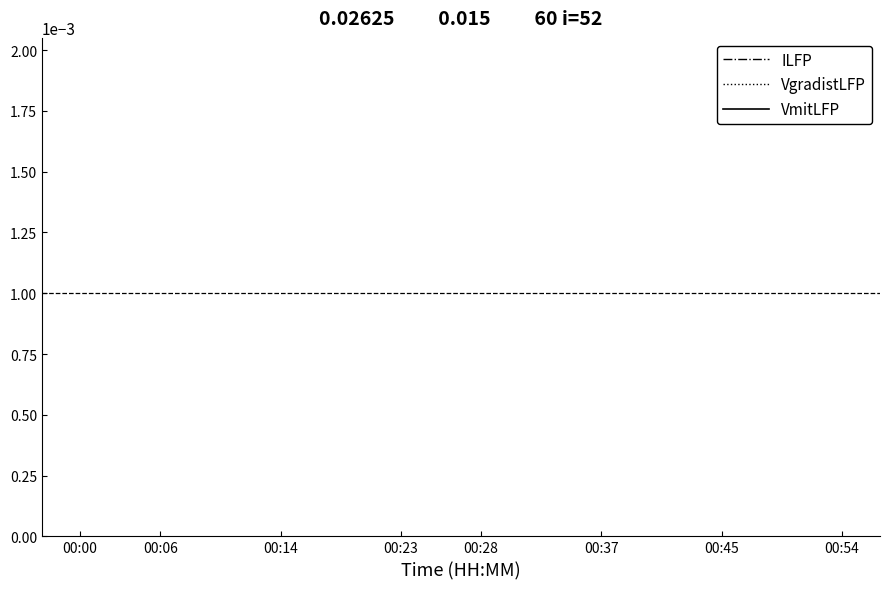

True or false: VmitLFP and ILFP cross at least once.

False